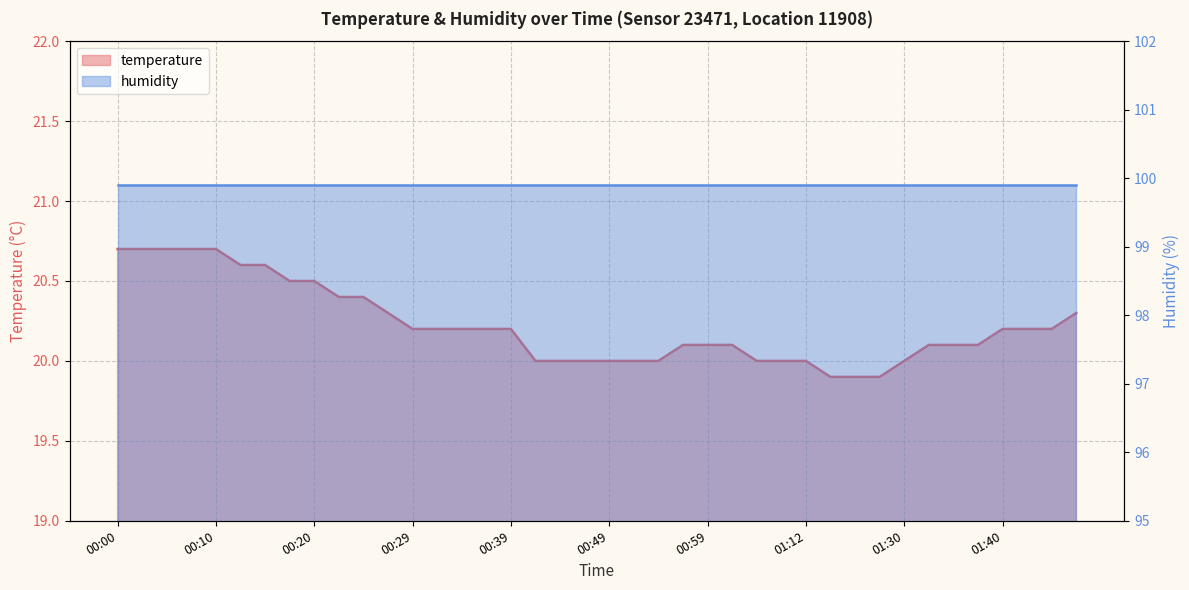

What is the sum of the values at 01:06 and 00:29?

40.2